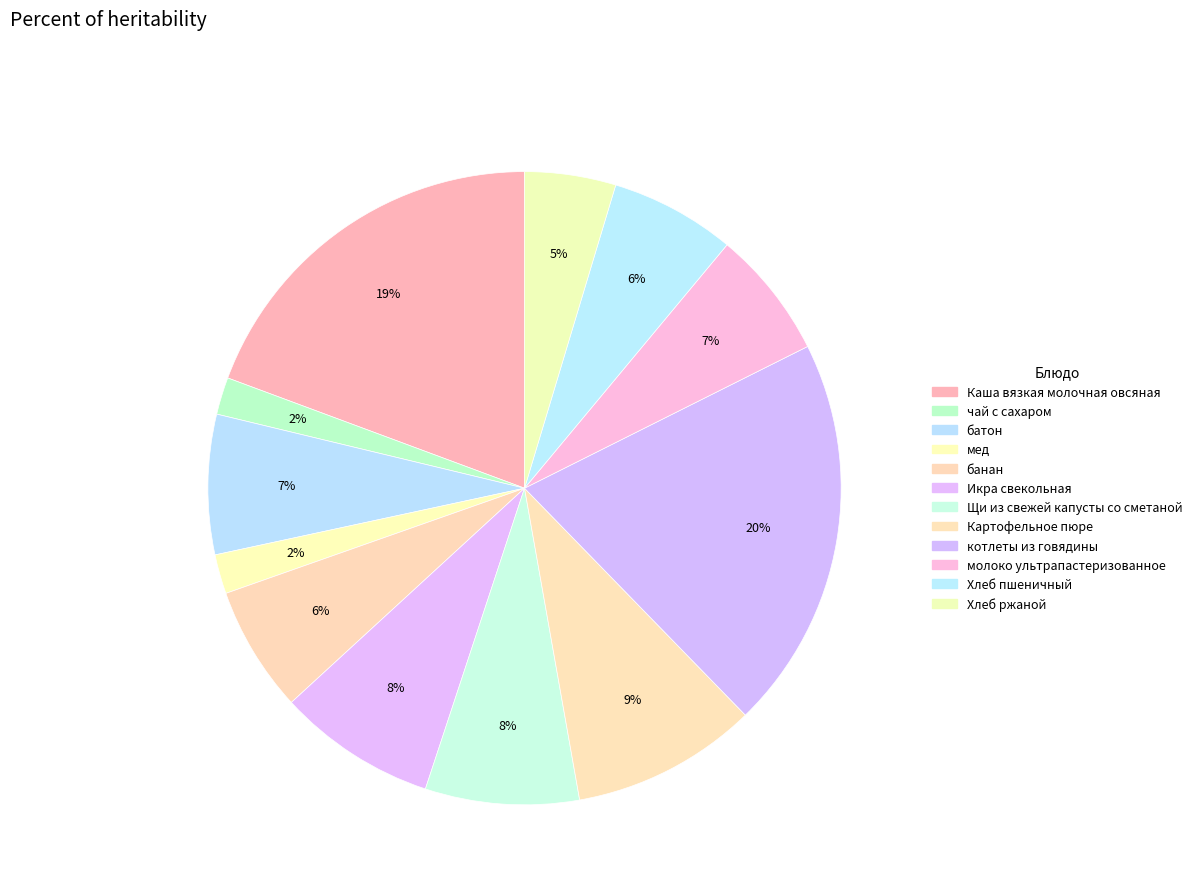

How many slices are in this pie chart?

12